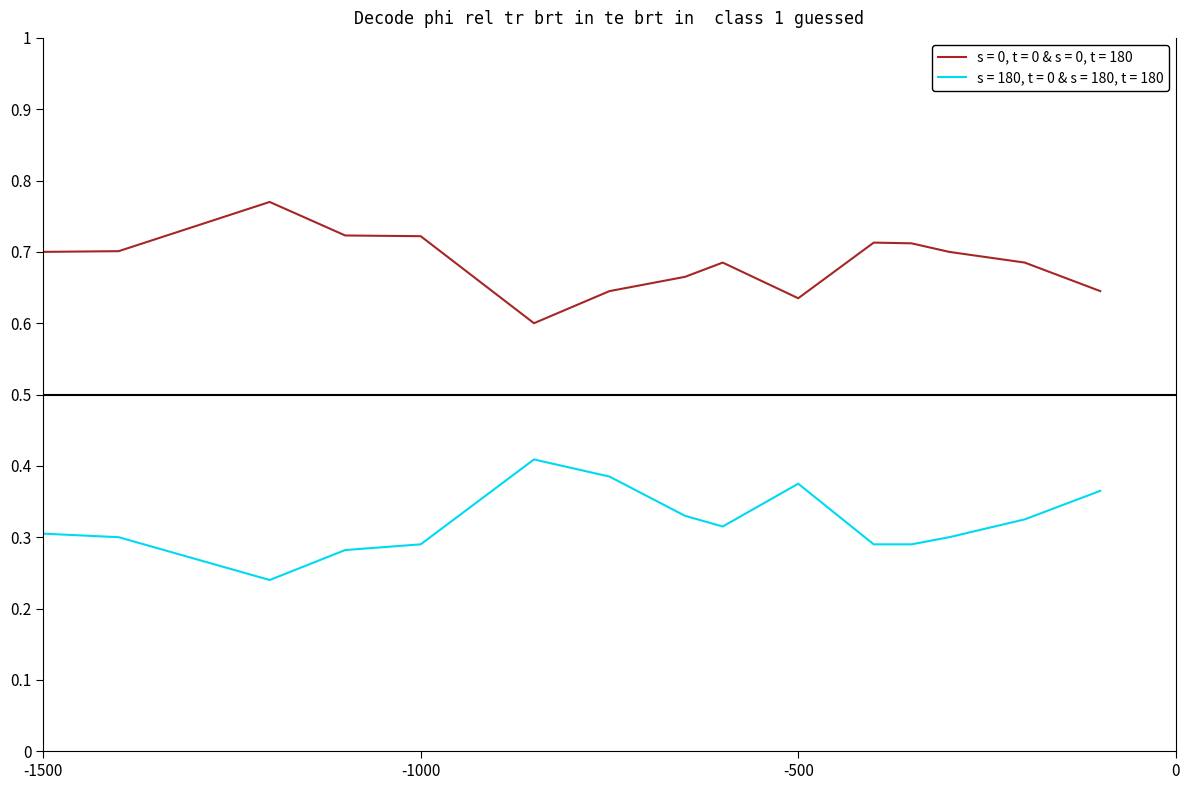

True or false: s = 0, t = 0 & s = 0, t = 180 and s = 180, t = 0 & s = 180, t = 180 cross at least once.

False